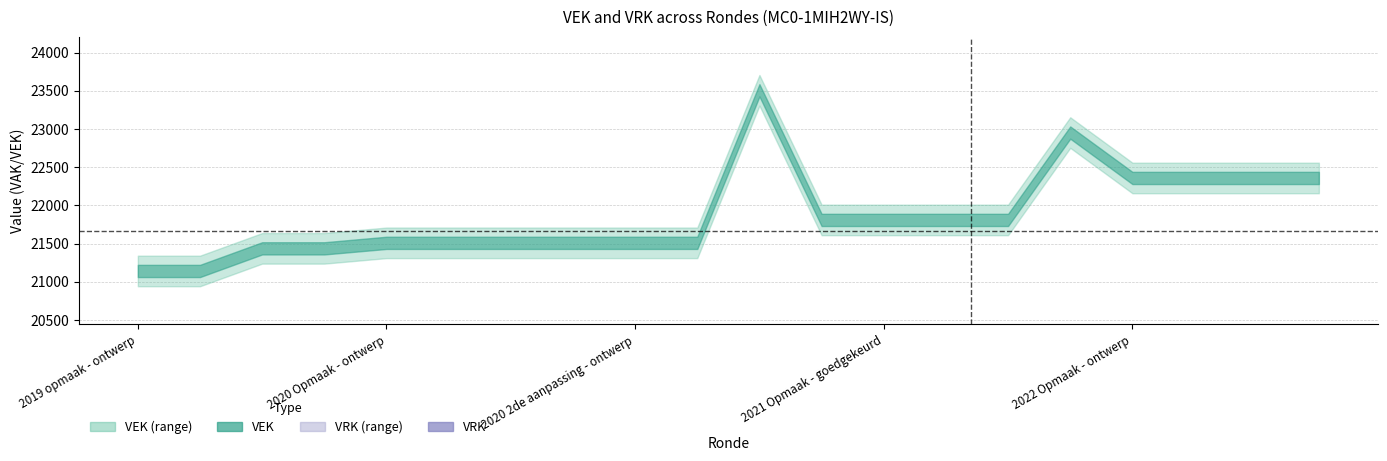

Reading right to left, list all the values displayed in this chart.

VEK: 2022 1ste aanpassing - goedgekeurd=22359	2022 1ste aanpassing - ontwerp=22359	2022 Opmaak - goedgekeurd=22359	2022 Opmaak - ontwerp=22359	2021 uitvoering=22953	2021 1ste aanpassing - goedgekeurd=21810	2021 1ste aanpassing - ontwerp=21810	2021 Opmaak - goedgekeurd=21810	2021 Opmaak - ontwerp=21810	2020 uitvoering=23506	2020 2de aanpassing - goedgekeurd=21510	2020 2de aanpassing - ontwerp=21510	2020 1ste aanpassing - goedgekeurd=21510	2020 1ste aanpassing - ontwerp=21510	2020 Opmaak - goedgekeurd=21510	2020 Opmaak - ontwerp=21510	2019 1ste aanpassing - goedgekeurd=21438	2019 1ste aanpassing - ontwerp=21438	2019 opmaak - goedgekeurd=21142	2019 opmaak - ontwerp=21142
VRK: 2022 1ste aanpassing - goedgekeurd=0	2022 1ste aanpassing - ontwerp=0	2022 Opmaak - goedgekeurd=0	2022 Opmaak - ontwerp=0	2021 uitvoering=0	2021 1ste aanpassing - goedgekeurd=0	2021 1ste aanpassing - ontwerp=0	2021 Opmaak - goedgekeurd=0	2021 Opmaak - ontwerp=0	2020 uitvoering=0	2020 2de aanpassing - goedgekeurd=0	2020 2de aanpassing - ontwerp=0	2020 1ste aanpassing - goedgekeurd=0	2020 1ste aanpassing - ontwerp=0	2020 Opmaak - goedgekeurd=0	2020 Opmaak - ontwerp=0	2019 1ste aanpassing - goedgekeurd=0	2019 1ste aanpassing - ontwerp=0	2019 opmaak - goedgekeurd=0	2019 opmaak - ontwerp=0